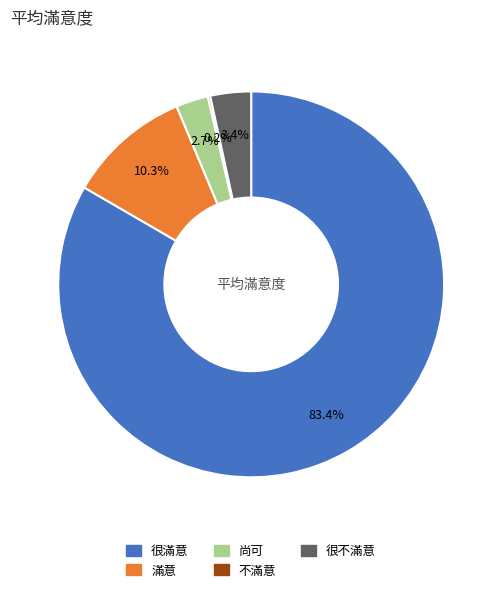

How much of the chart is everything except 很滿意?

16.6%